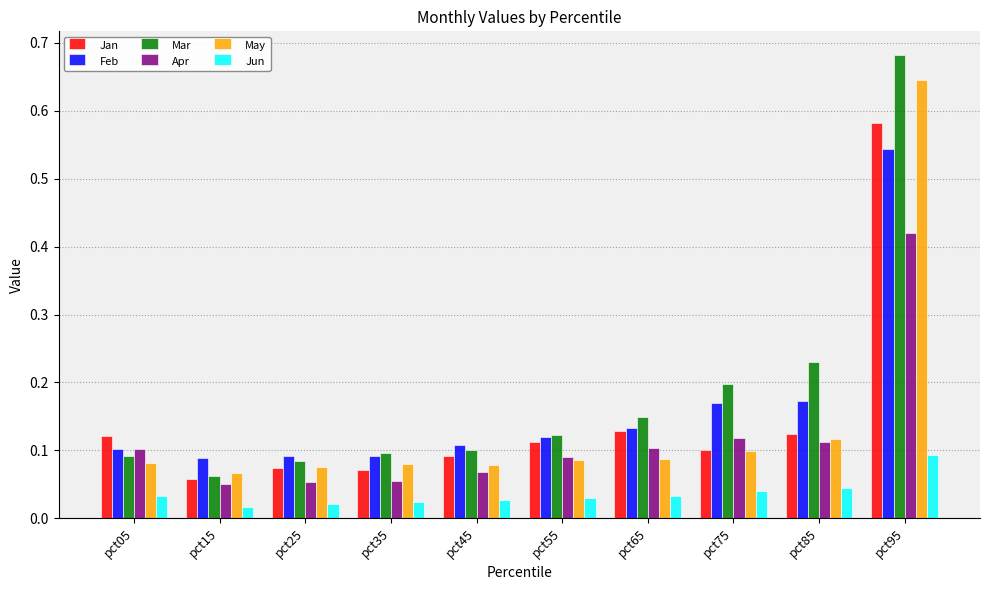

List the series in order of their peak value, highest first.

Mar, May, Jan, Feb, Apr, Jun